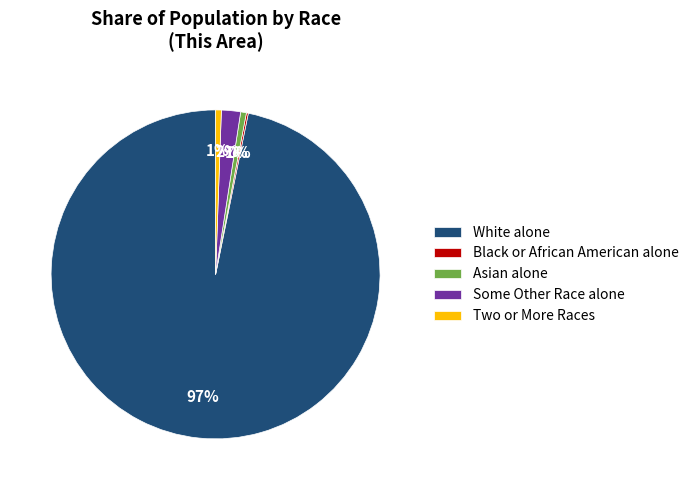

Which has a higher value, Two or More Races or White alone?

White alone